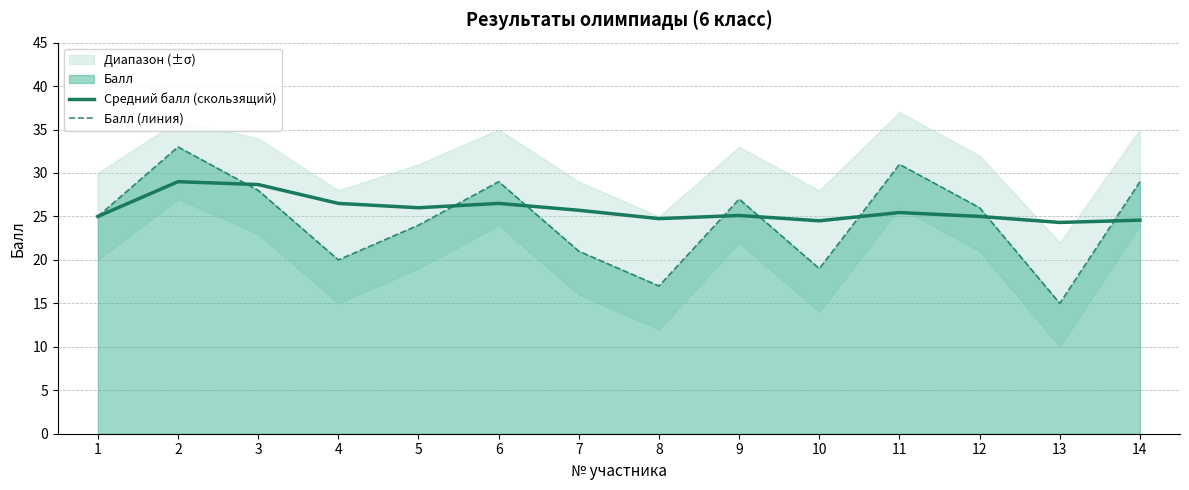

Which has a higher value, 5 or 3?

3